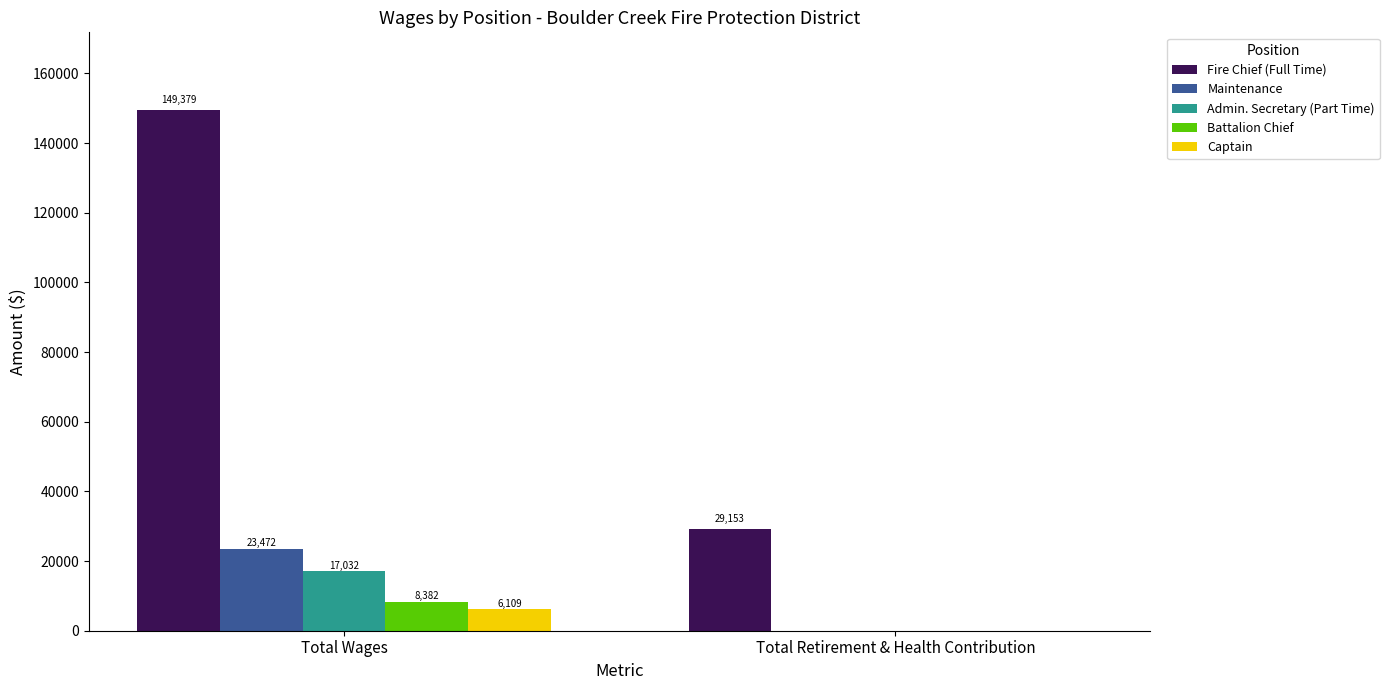

The Fire Chief (Full Time) series shows 29153 at Total Retirement & Health Contribution. True or false?

True